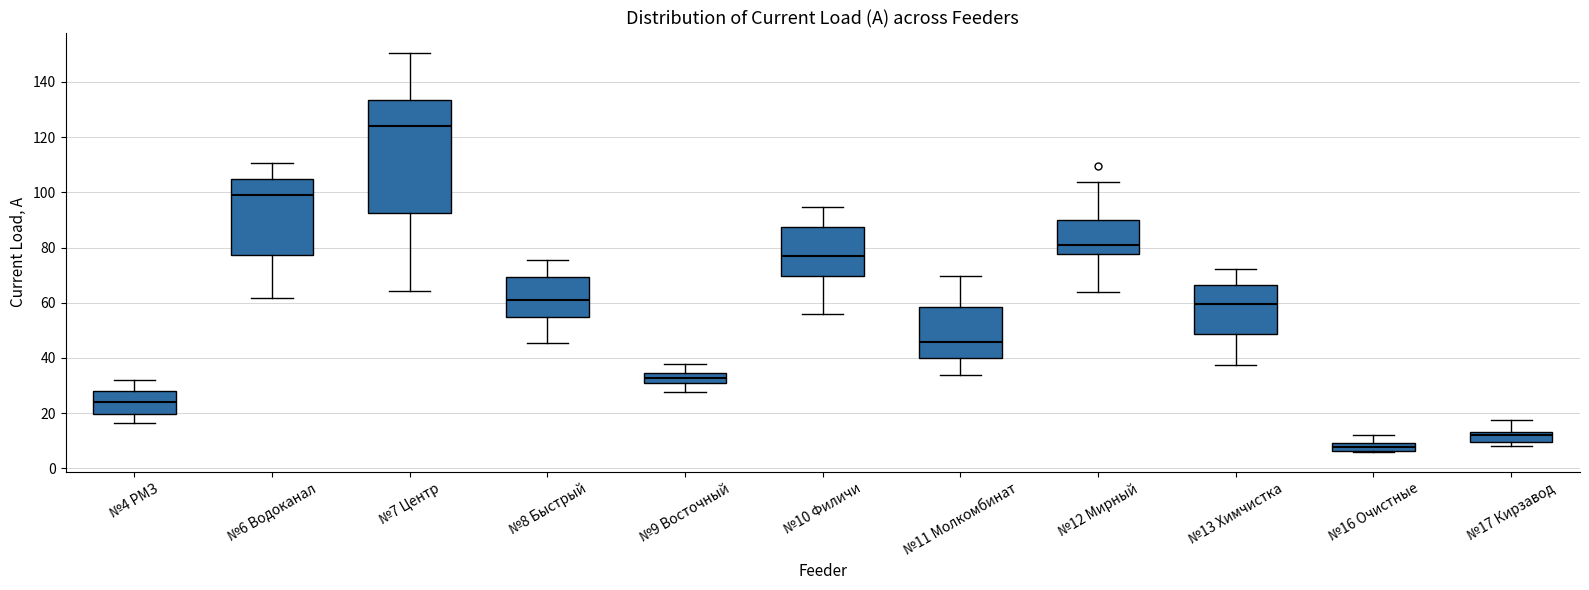

Which box's median line is the highest?

№7 Центр